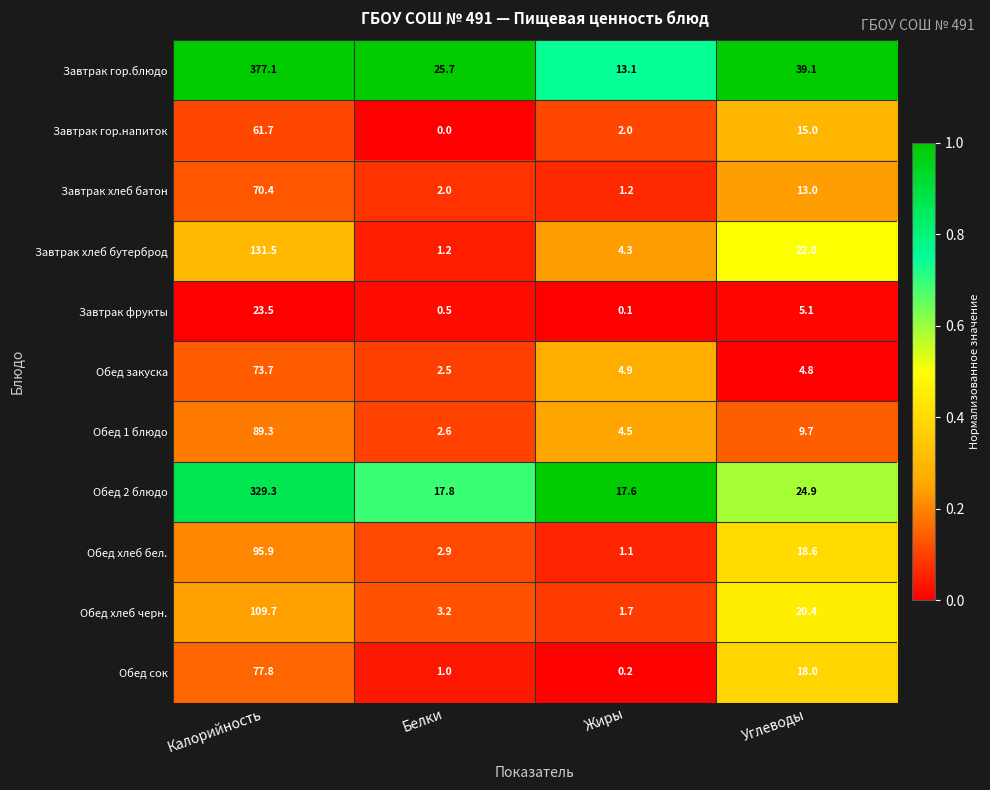

Which series changed the most between Калорийность and Жиры?

Завтрак гор.блюдо